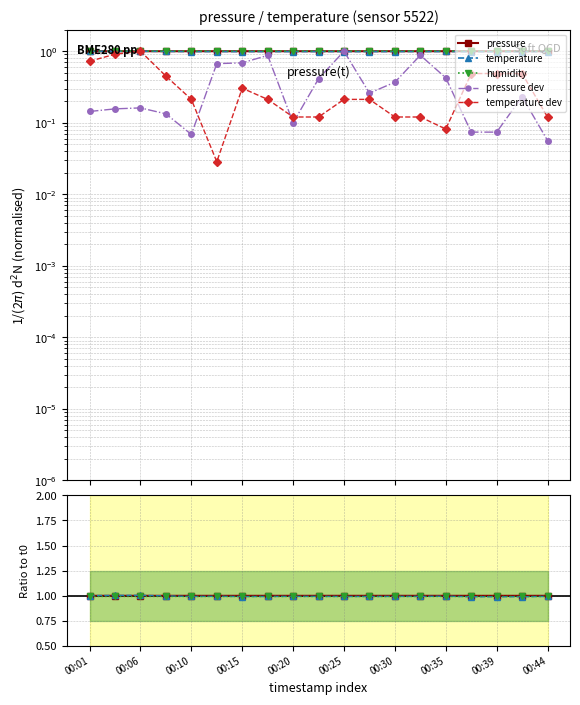

Which series has the largest range (max minus min)?

temperature dev